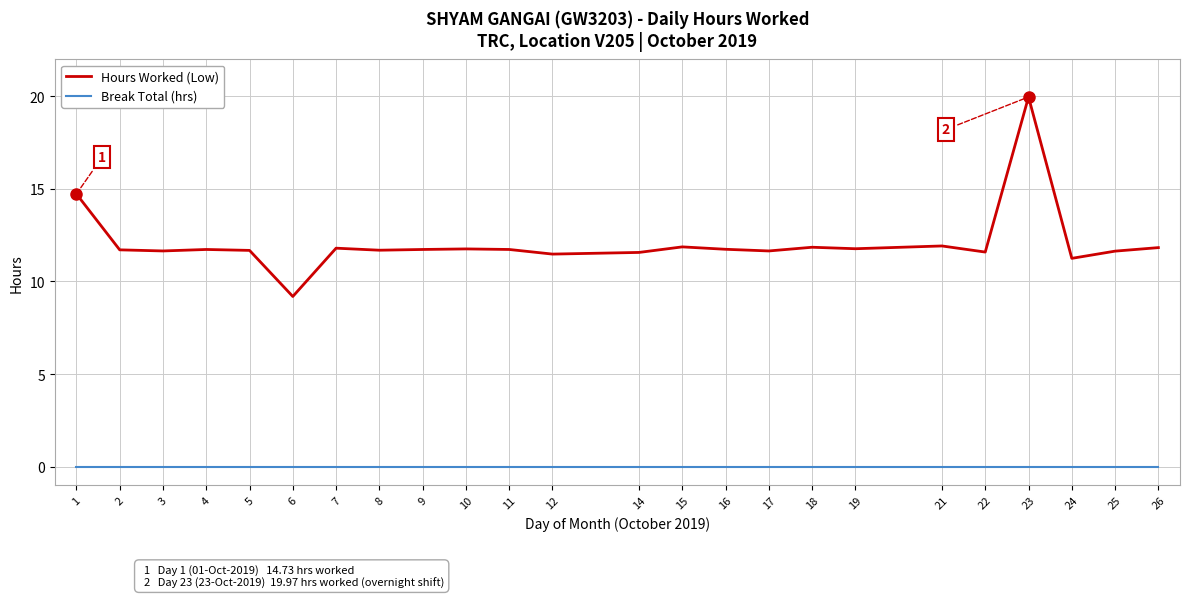

Does the chart display data point markers on the line(s)?

No